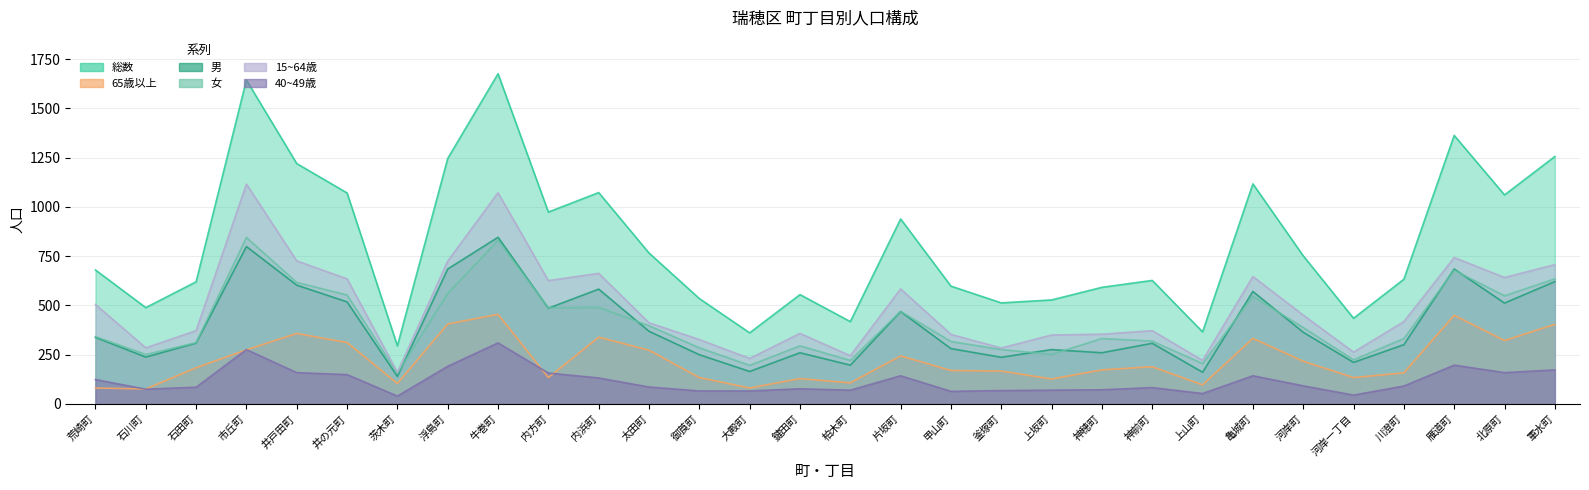

What value does the 女 series have at 北原町?

549